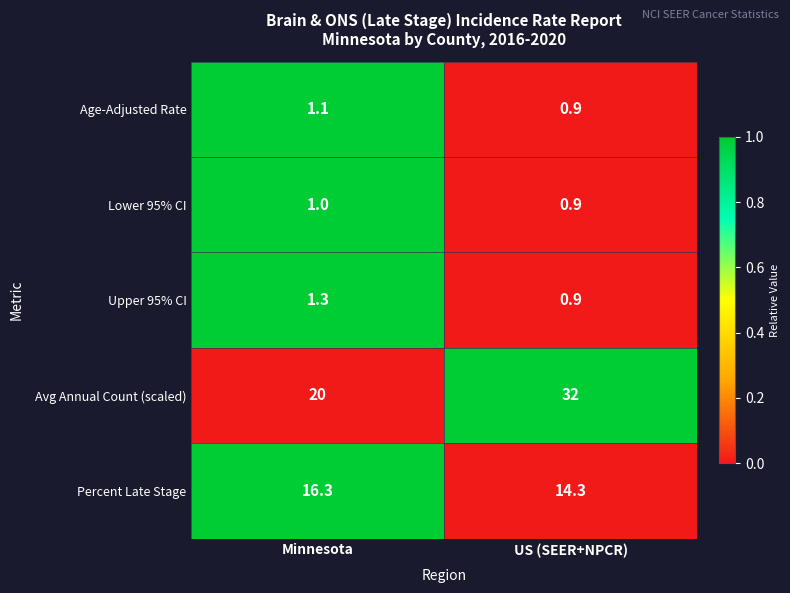

Which label corresponds to the smallest value in the chart?

US (SEER+NPCR)